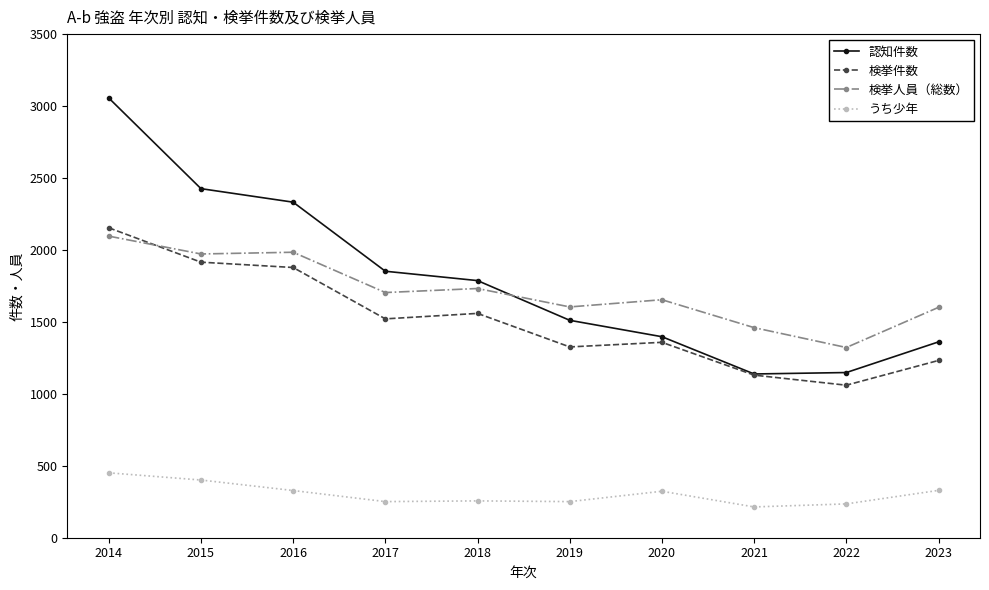

Where does the 検挙人員（総数） series first go above 1704?

2014